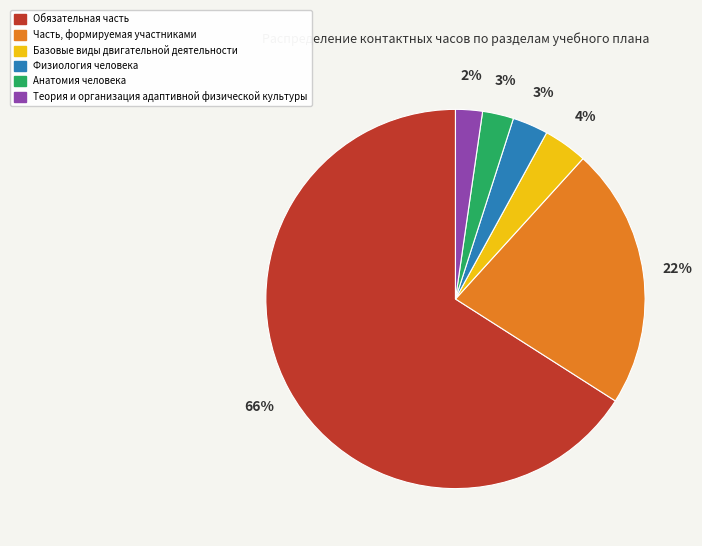

Does any single category account for the majority?

Yes